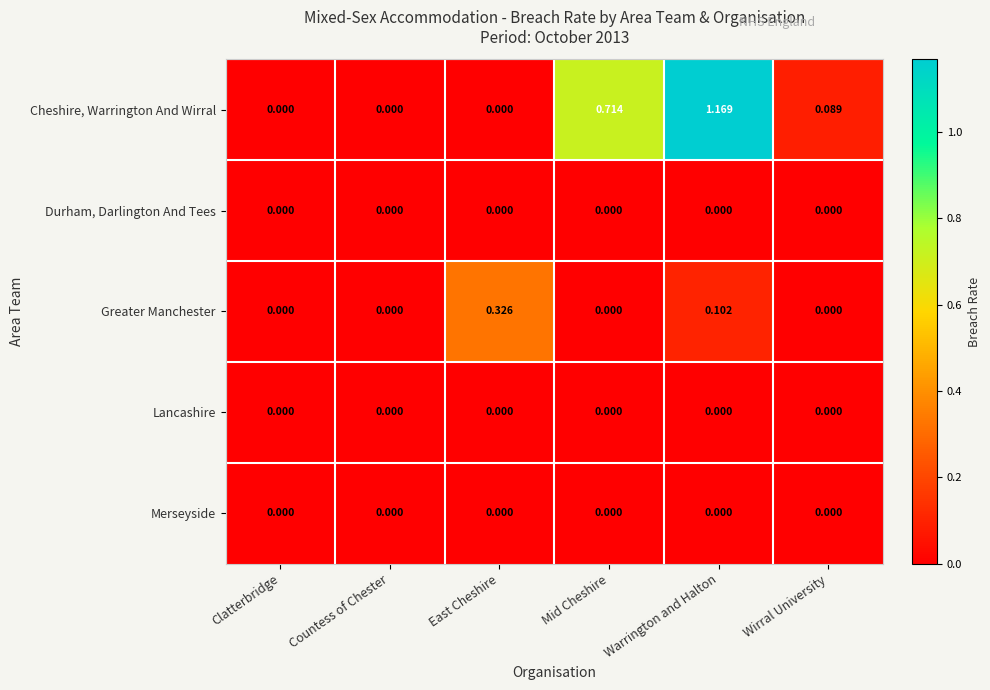

Is the value of Greater Manchester at Warrington and Halton greater than the value of Merseyside at Clatterbridge?

Yes